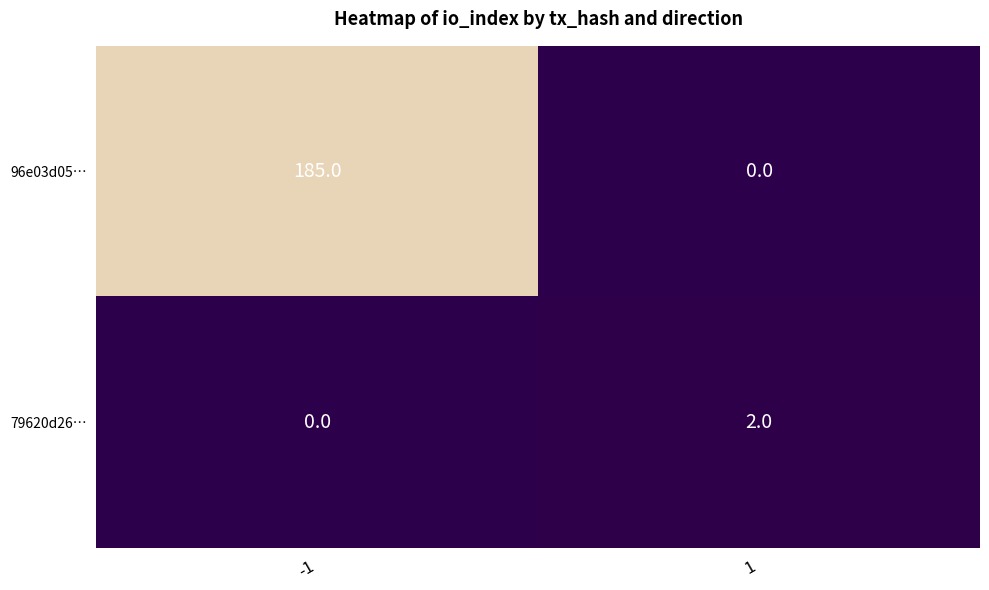

List the series in order of their peak value, highest first.

96e03d05…, 79620d26…